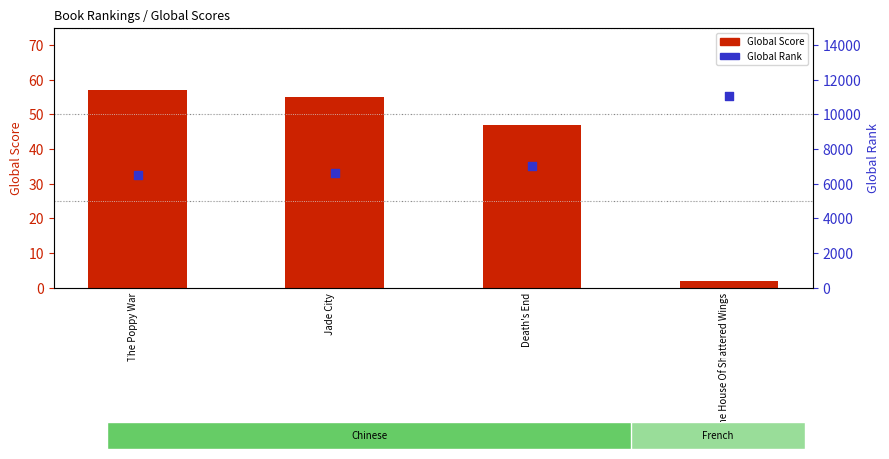

Which series has the largest Y range (max minus min)?

Global Rank